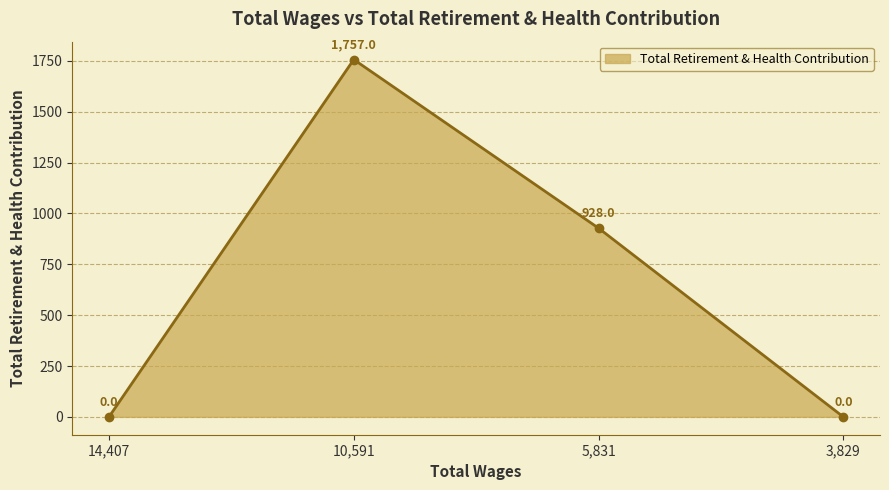

Where is the first local maximum?

10,591